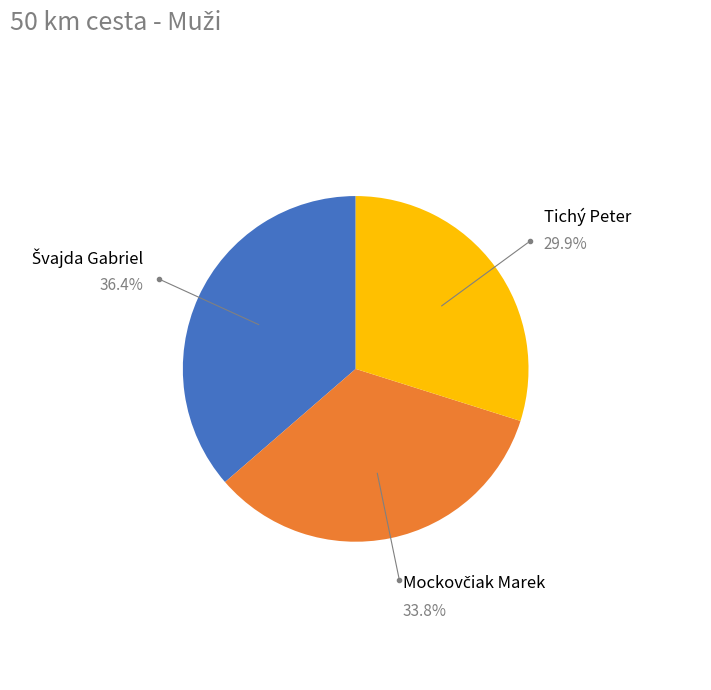

What is the smallest slice in the pie chart?

Tichý Peter